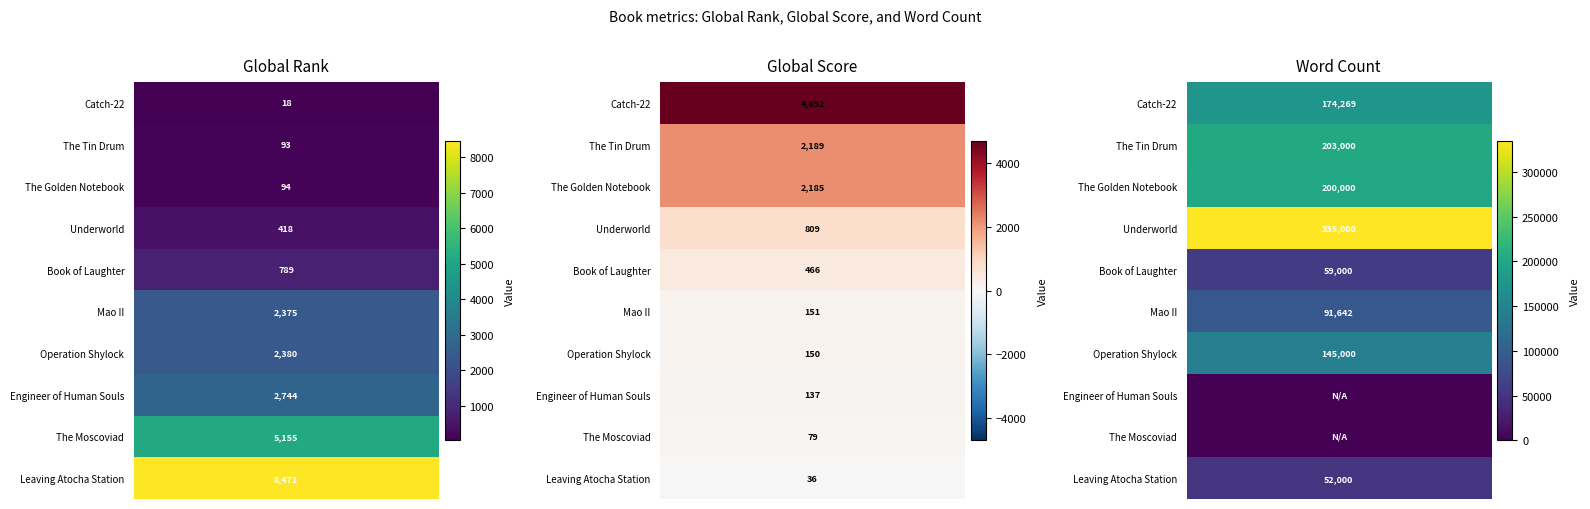

What is the difference between the maximum and second lowest values in the Global Score series?

4613